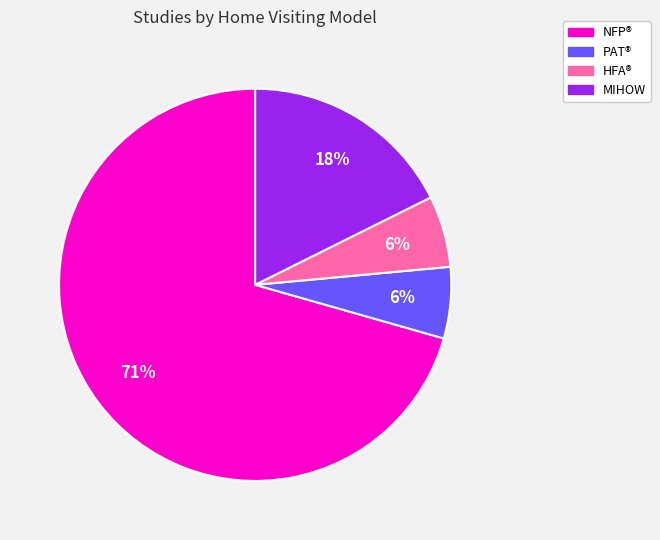

To the nearest percent, what is the average slice percentage?

25%